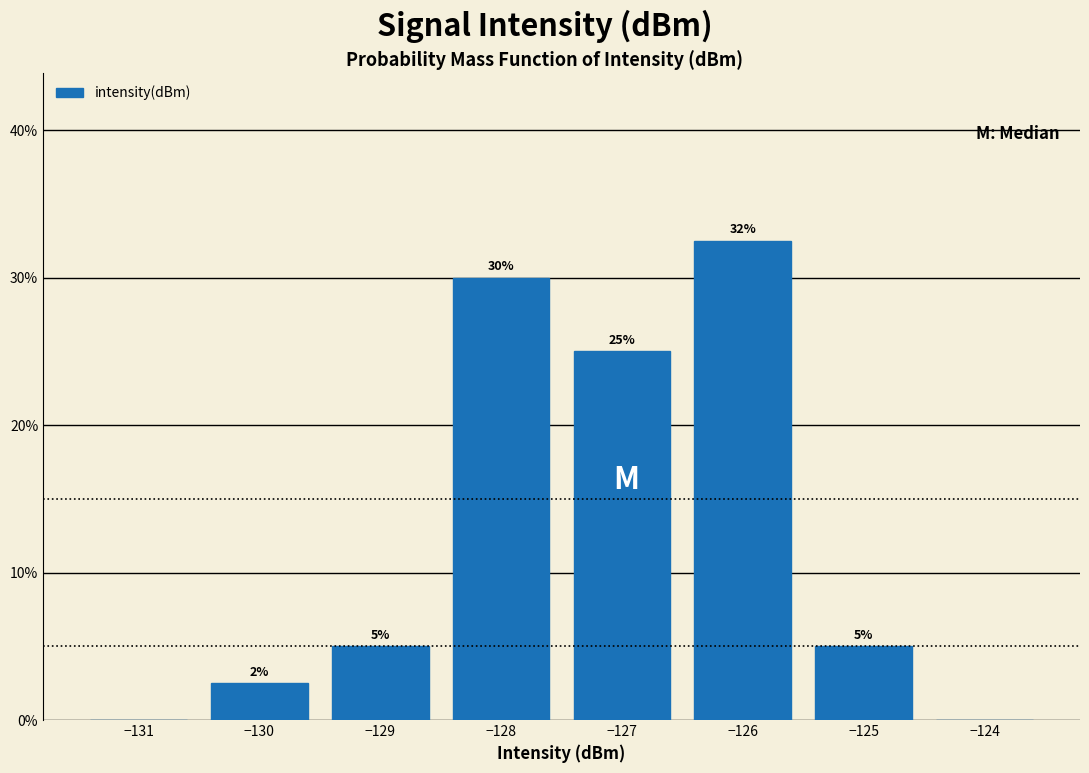

Over which range of the x-axis is the bar tallest?

-126.5 to -125.5